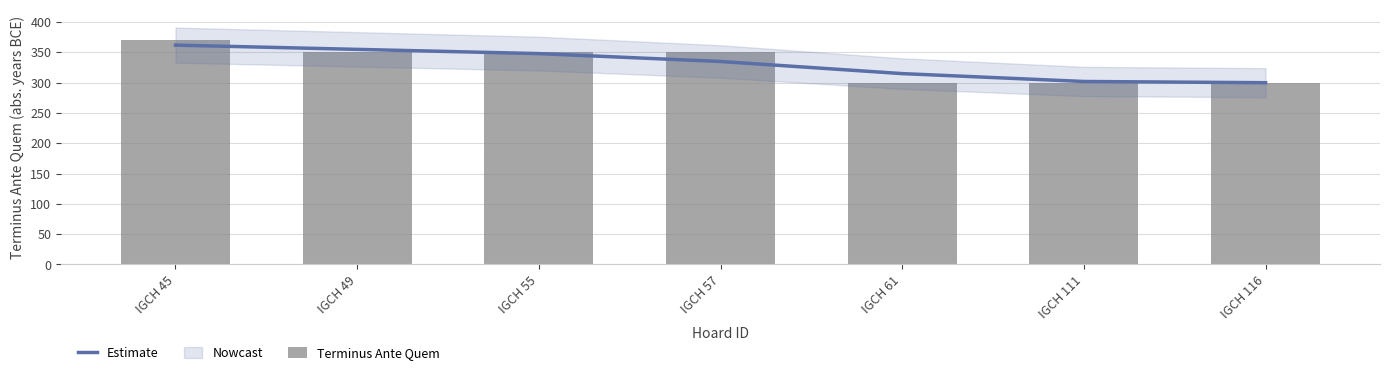

The value of Estimate at IGCH 111 is 302. True or false?

True